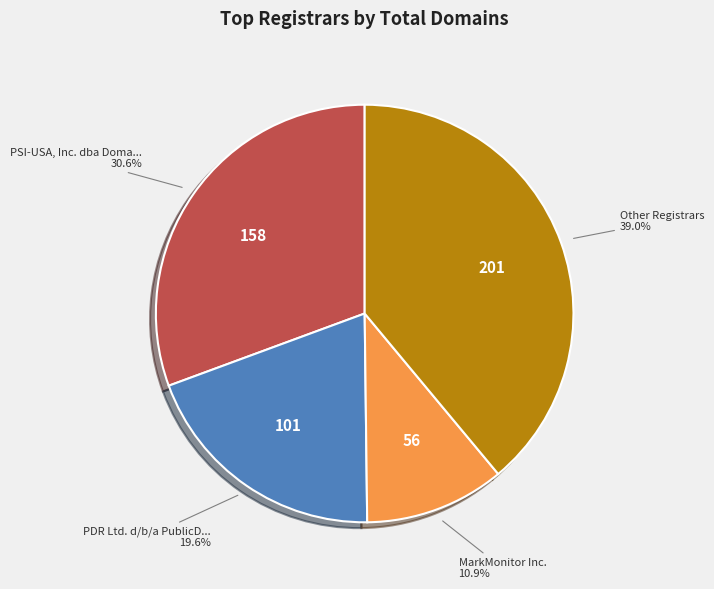

Is there any slice that represents more than half of the pie?

No